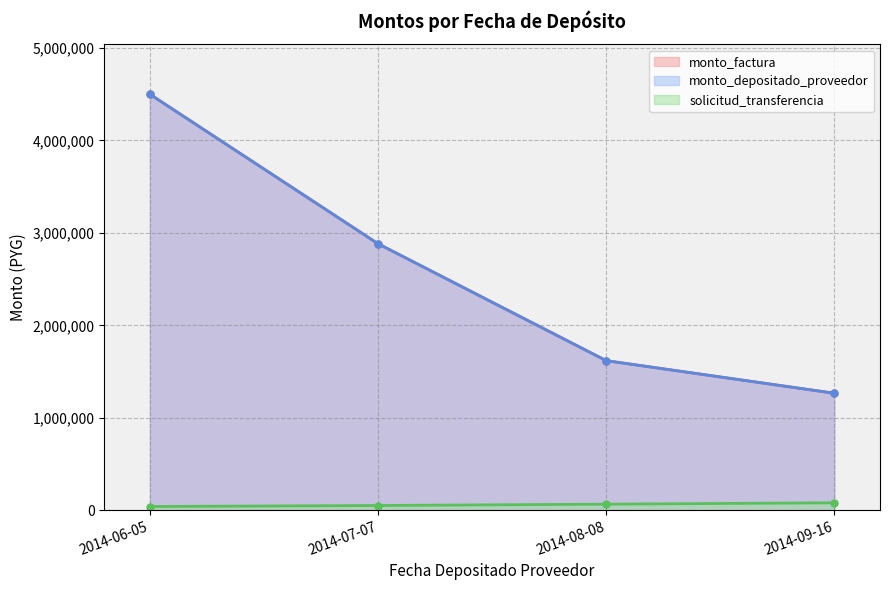

At which label does monto_factura reach its peak?

2014-06-05